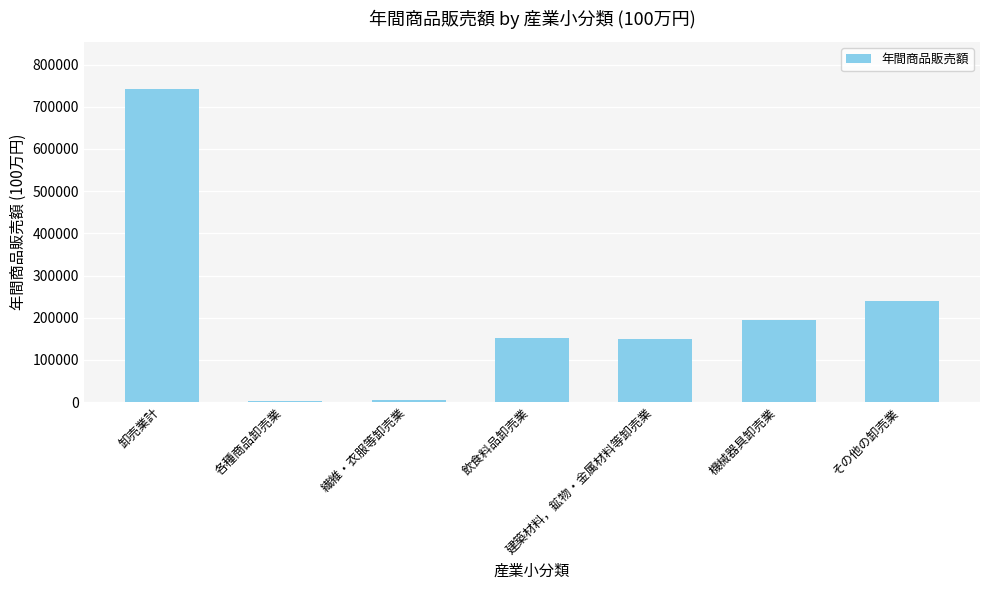

Which has a higher value, 建築材料，鉱物・金属材料等卸売業 or 繊維・衣服等卸売業?

建築材料，鉱物・金属材料等卸売業